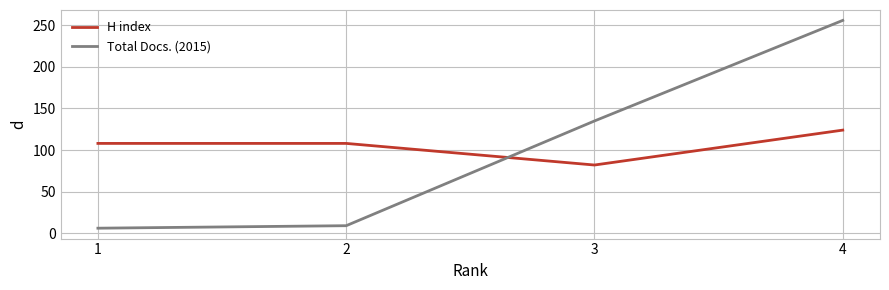

What is the difference between the highest and lowest values at 2?

99